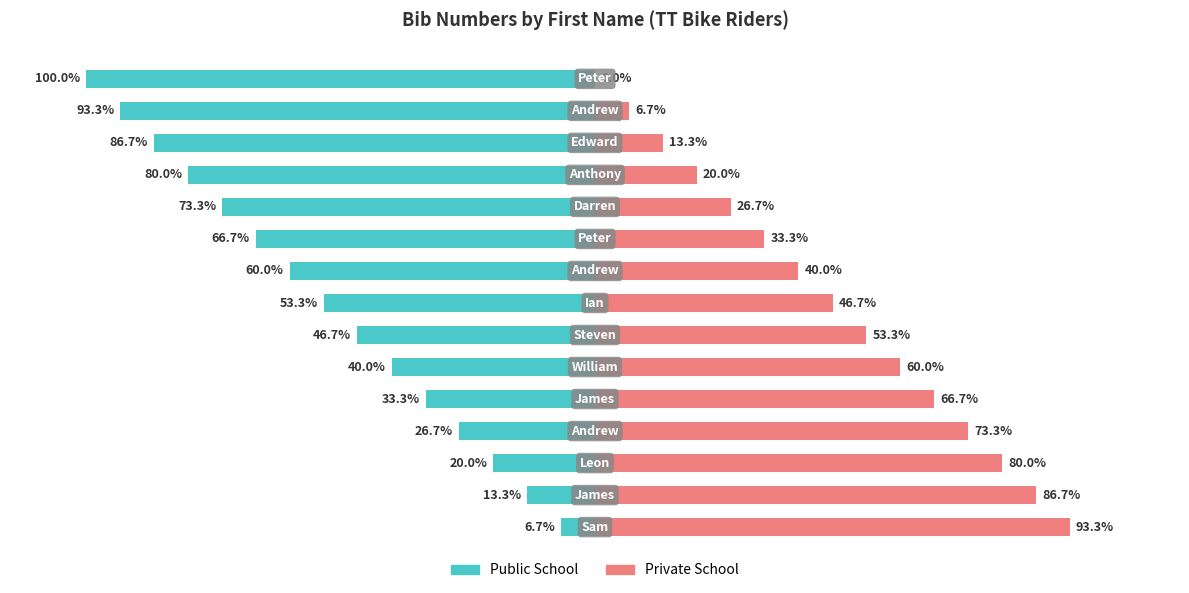

How many distinct data groups are displayed?

2